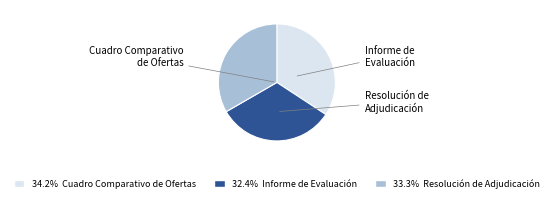

Does any single category account for the majority?

No